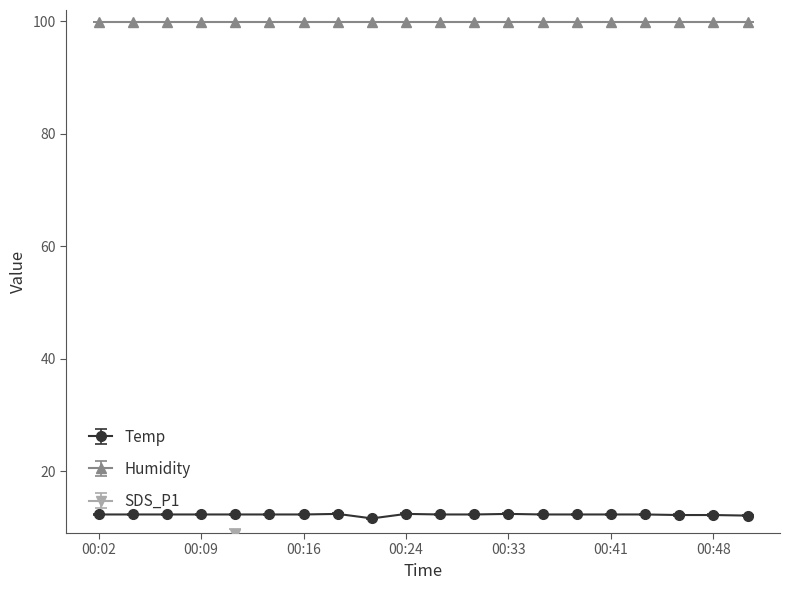

At which category does SDS_P1 reach its first local peak?

00:11